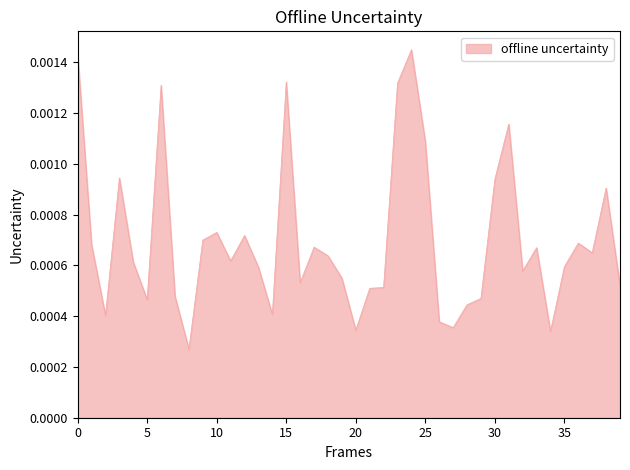

How many lines are shown in the chart?

1